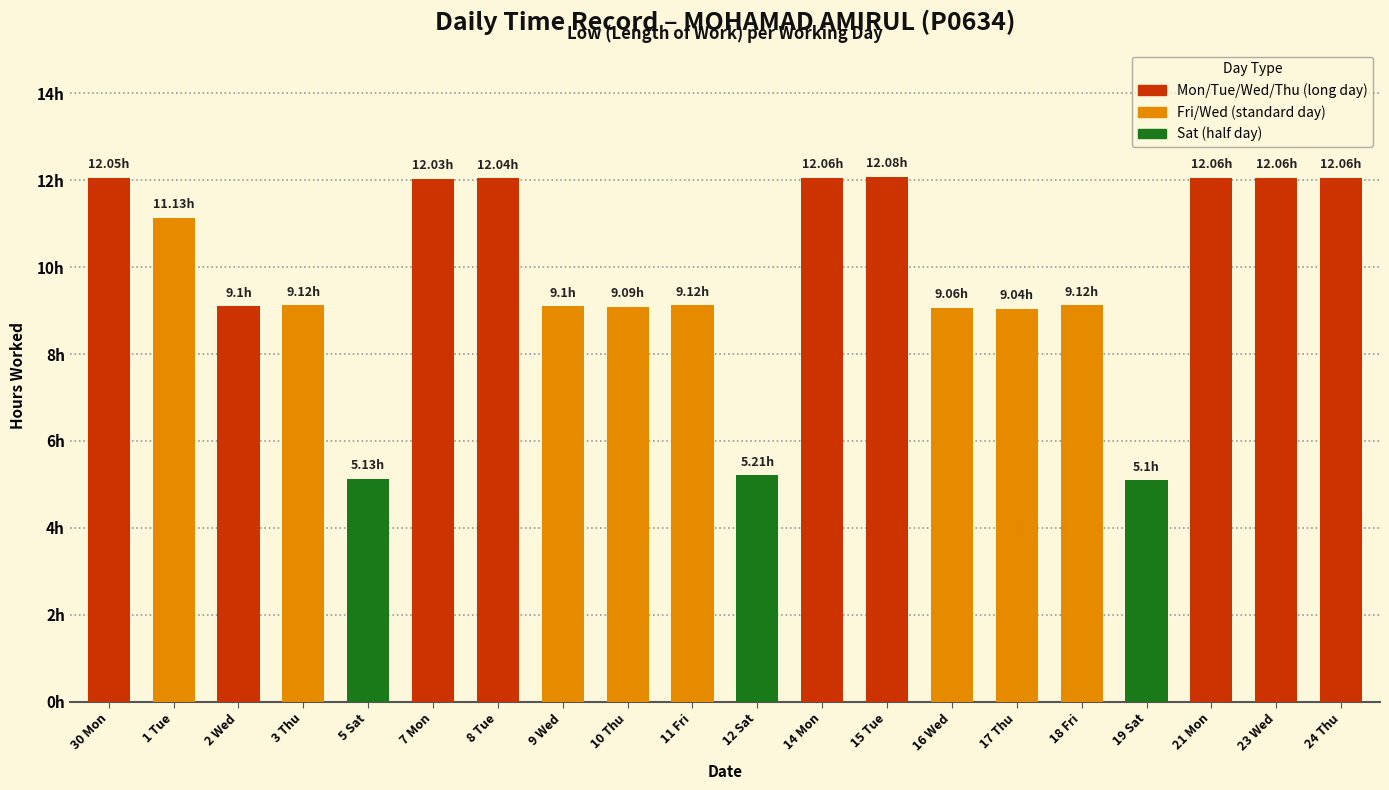

Are the bars horizontal?

No